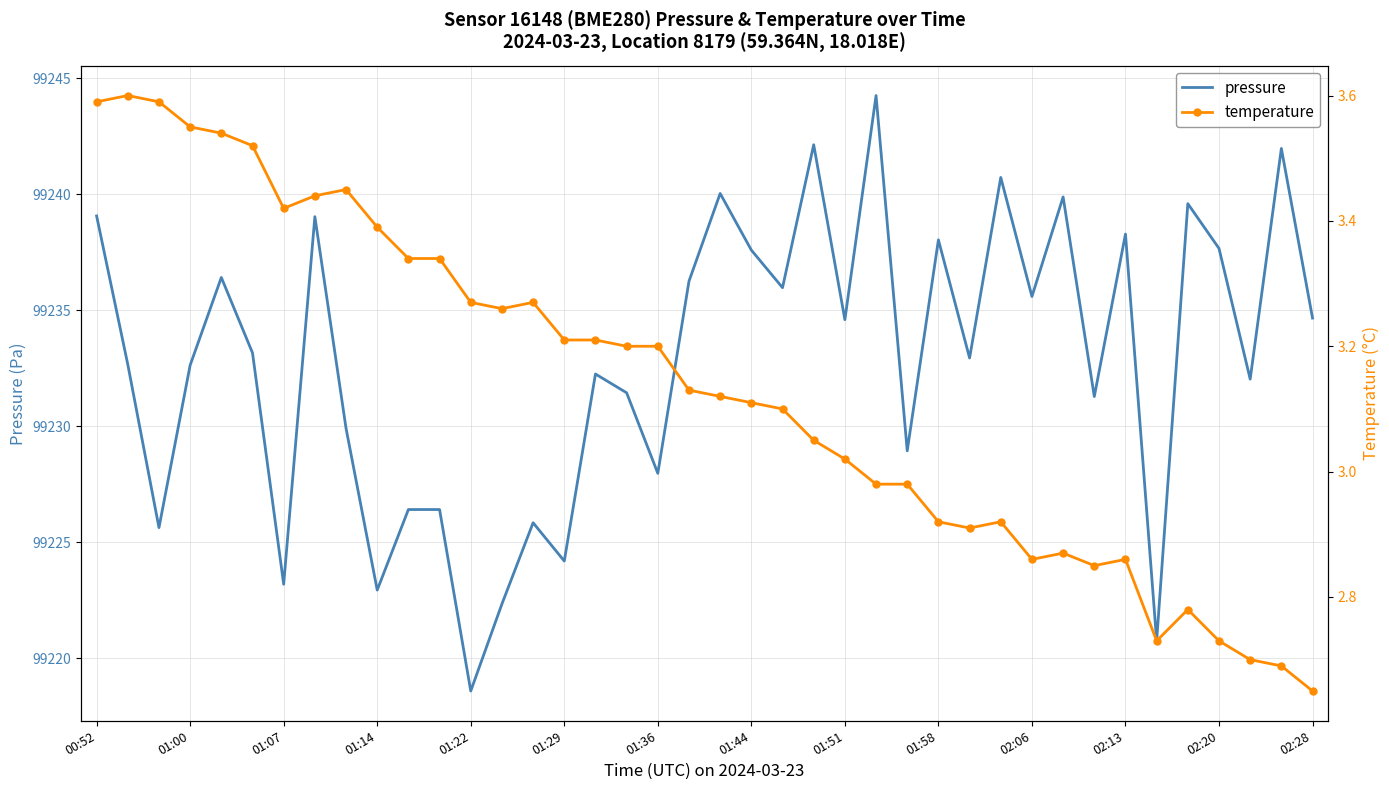

The value of pressure at 02:06 is 59024.4. True or false?

False